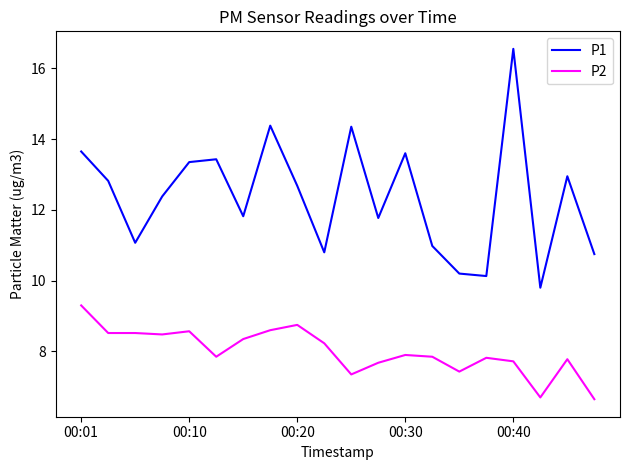

Rank the series by their average value, from highest to lowest.

P1, P2